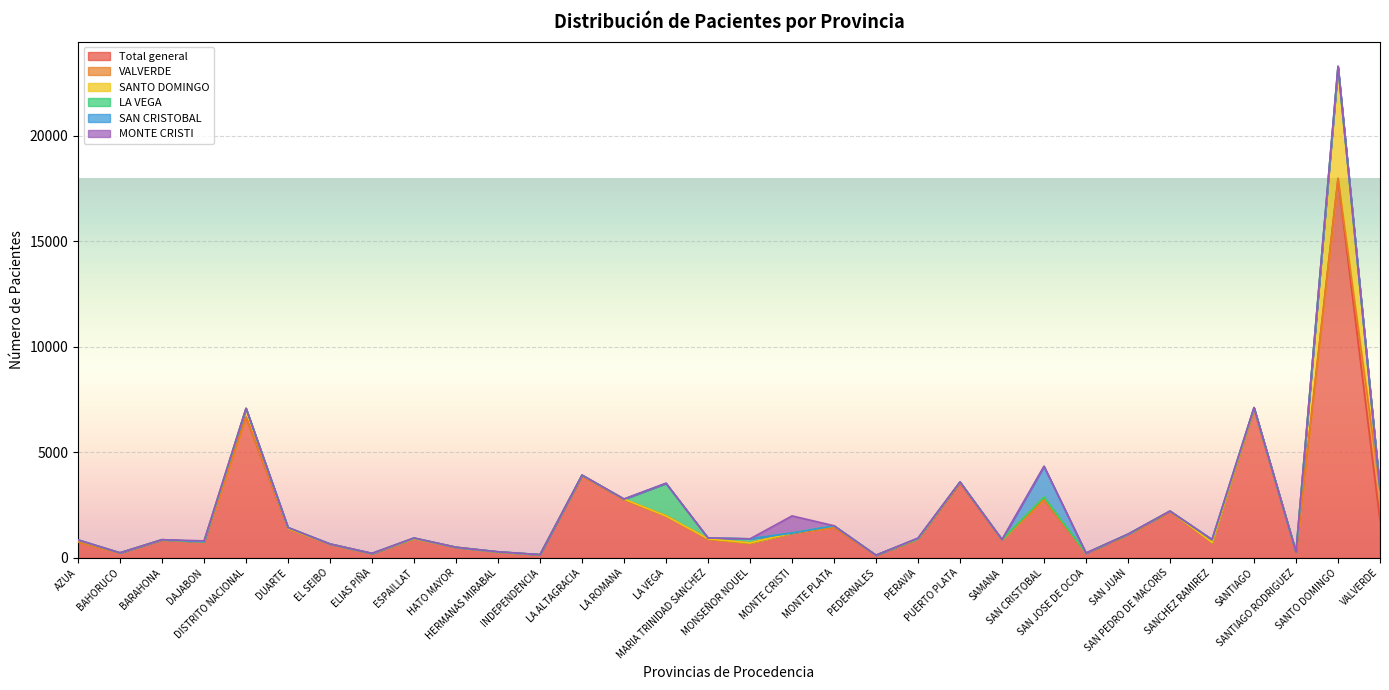

Is it true that LA VEGA equals -893 at SAN JOSE DE OCOA?

False